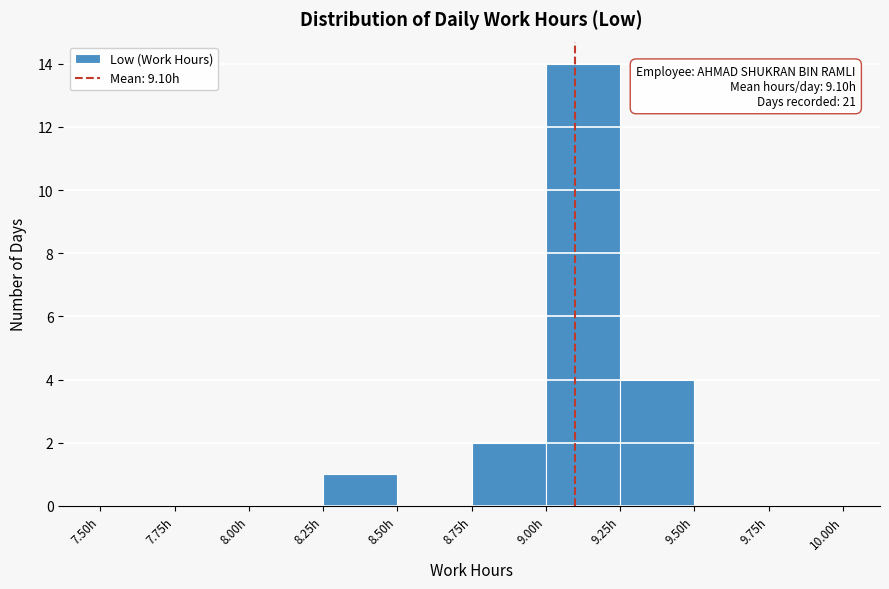

Which range on the x-axis has the tallest bar?

9.00 to 9.25